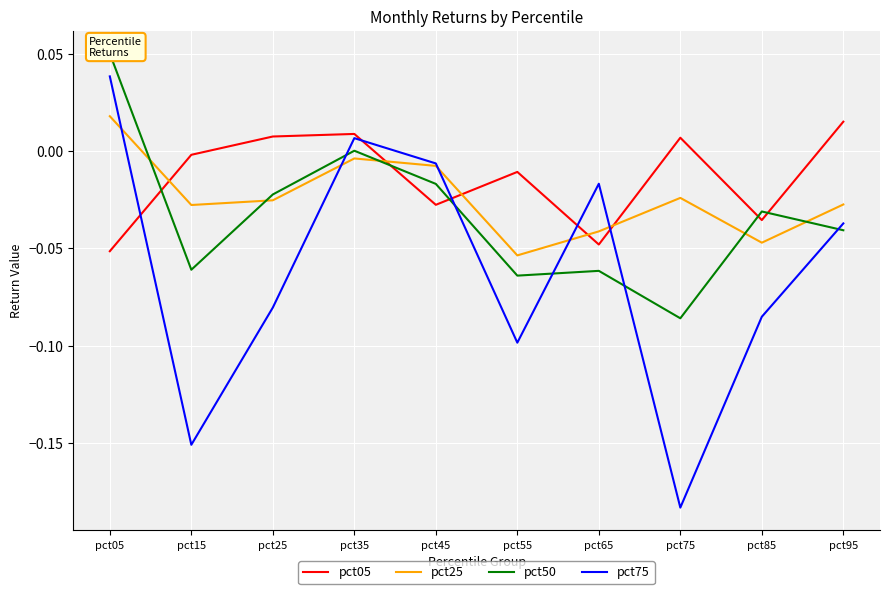

Which has a higher value, pct25 or pct85?

pct25